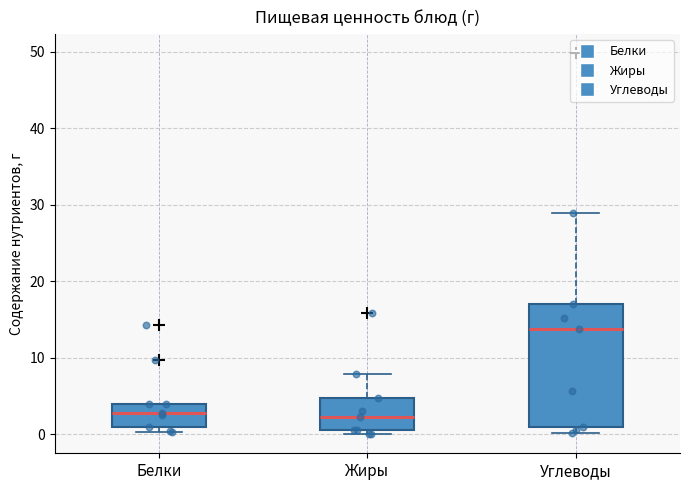

Which box is the tallest, from its lower edge to its upper edge?

Углеводы